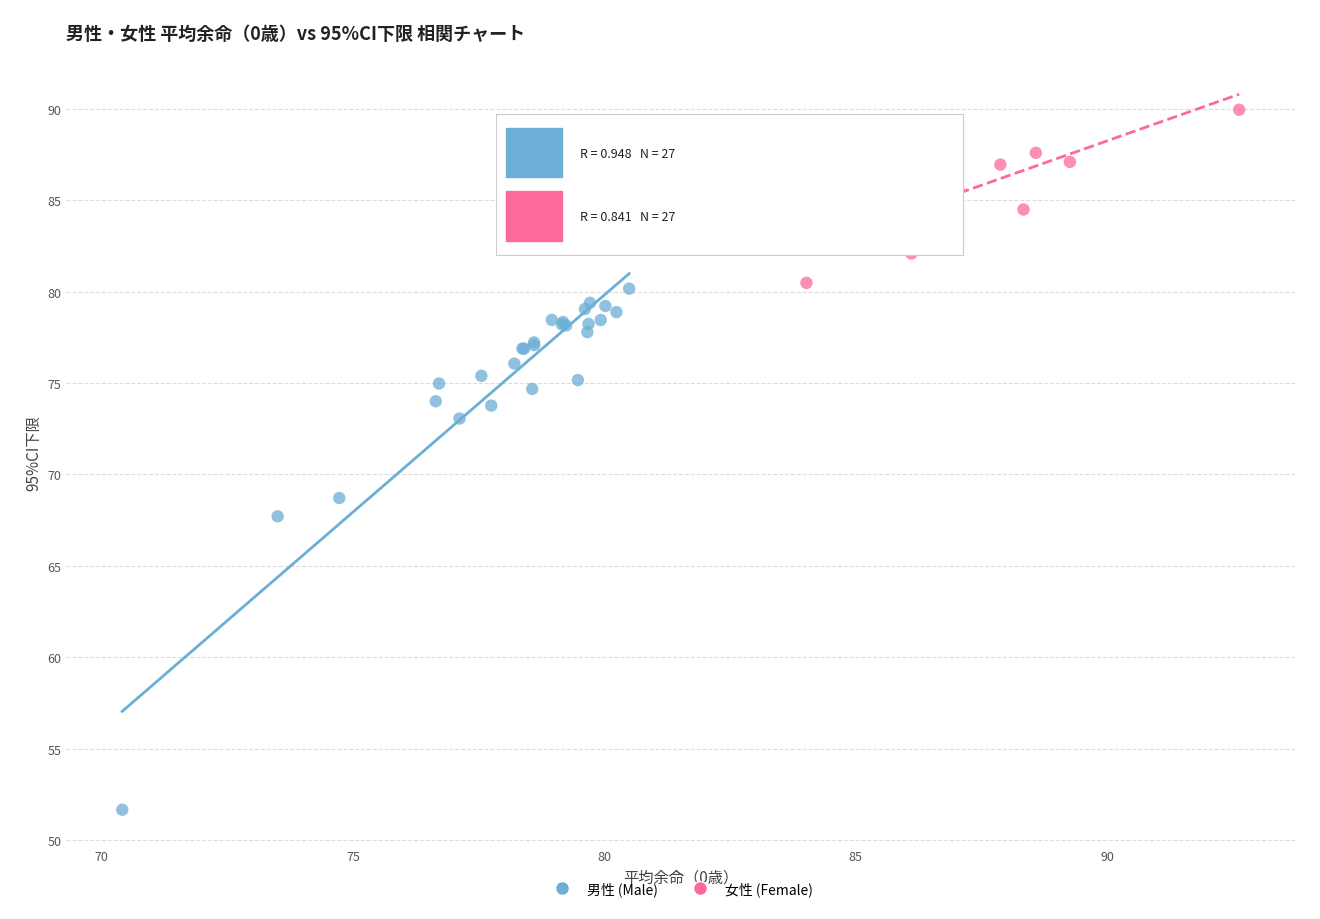

Which series contains the highest Y value?

女性 (Female)